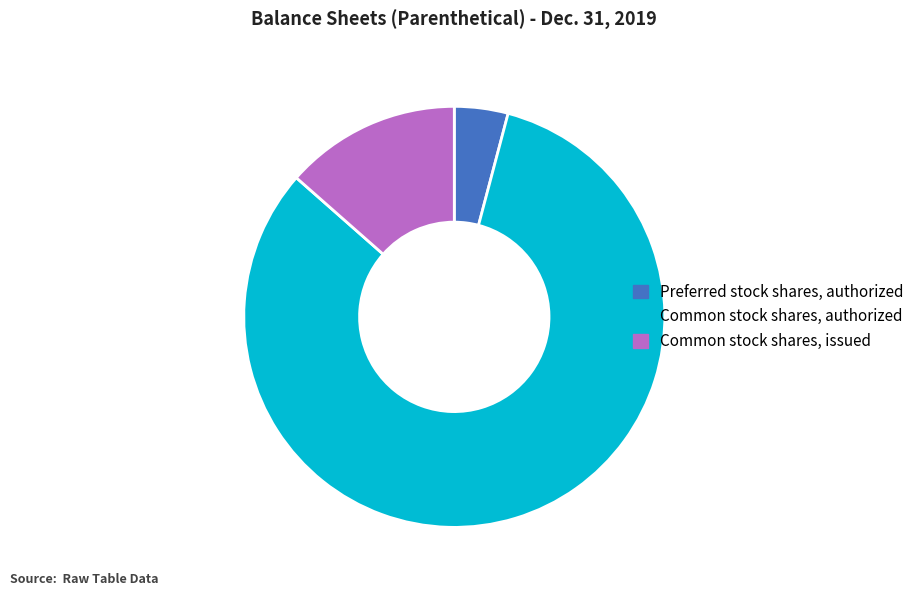

Is there any slice that represents more than half of the pie?

Yes